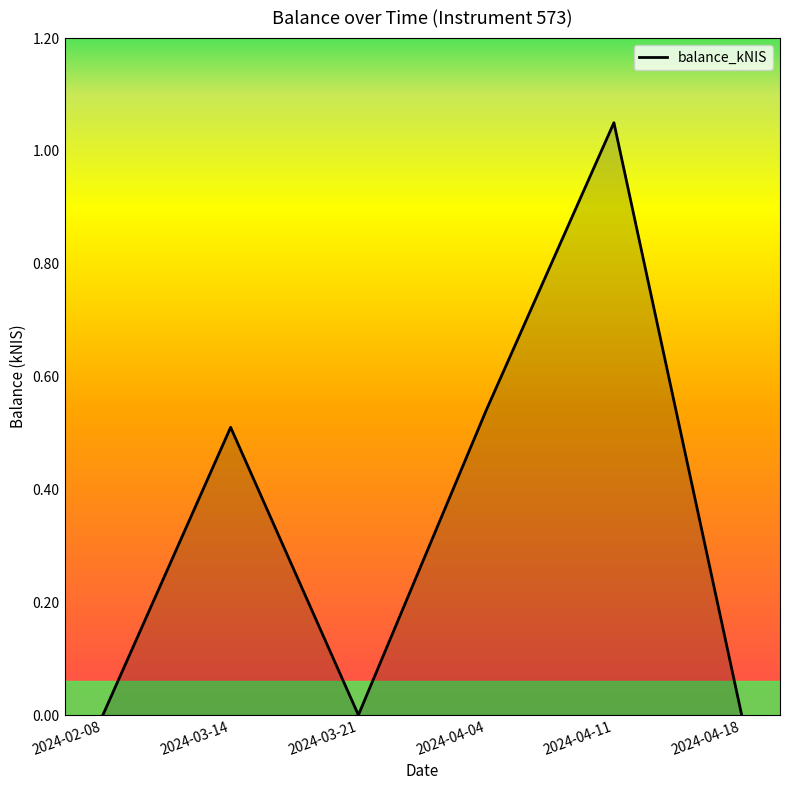

Which label corresponds to the largest value in the chart?

2024-04-11